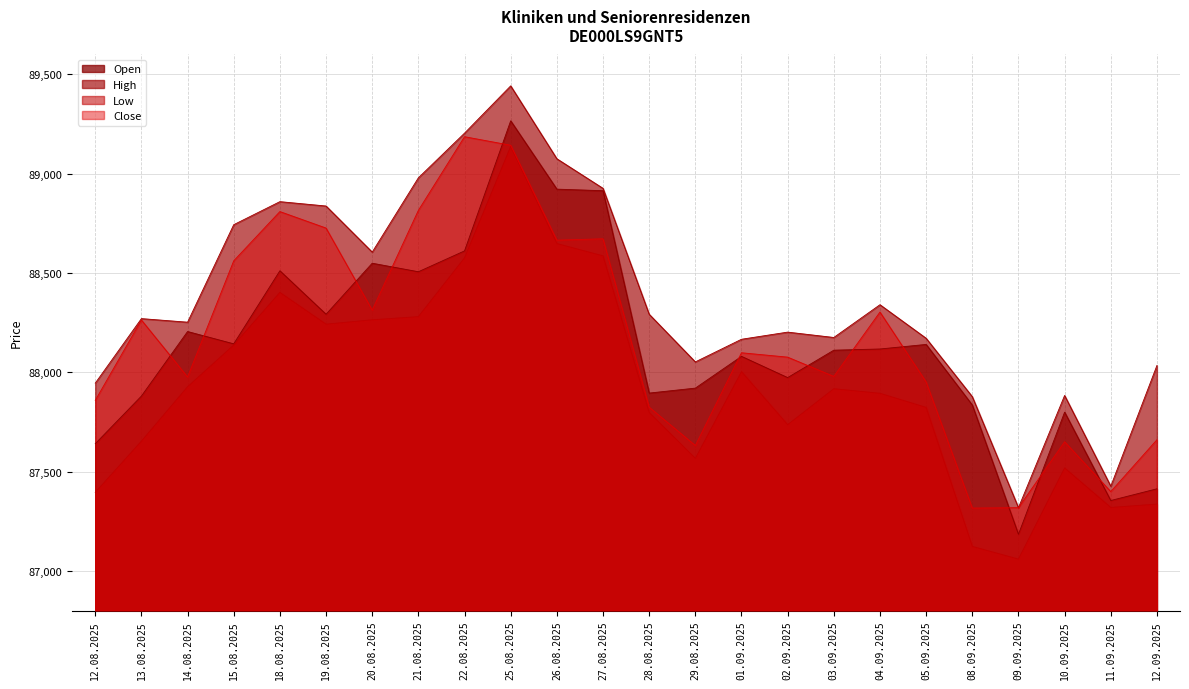

The Close series shows 114317 at 09.09.2025. True or false?

False